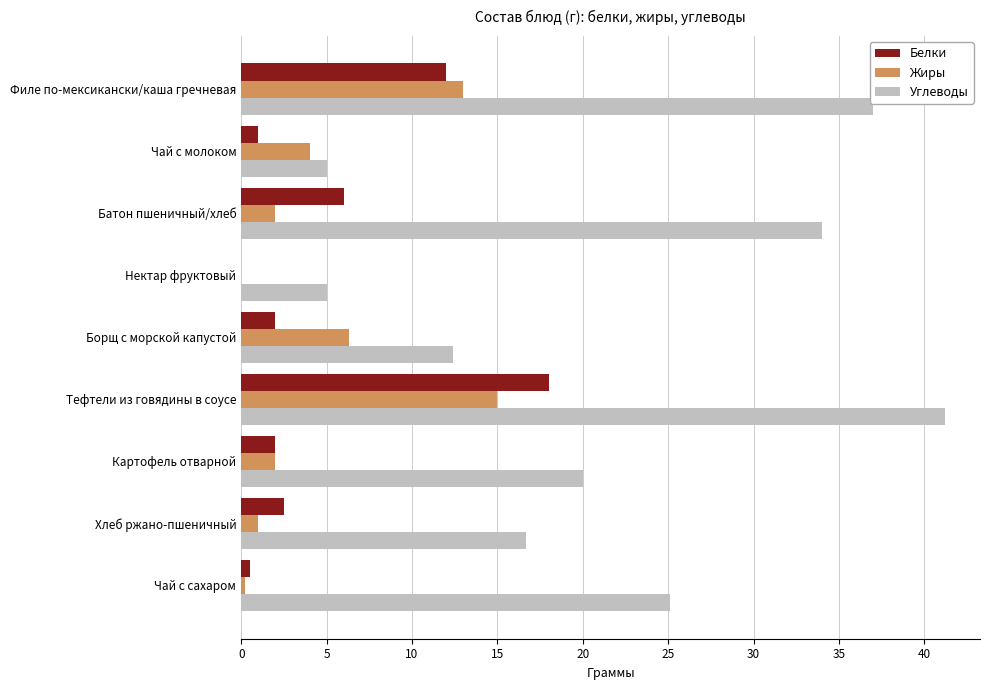

The value of Белки at Нектар фруктовый is 0.0. True or false?

True